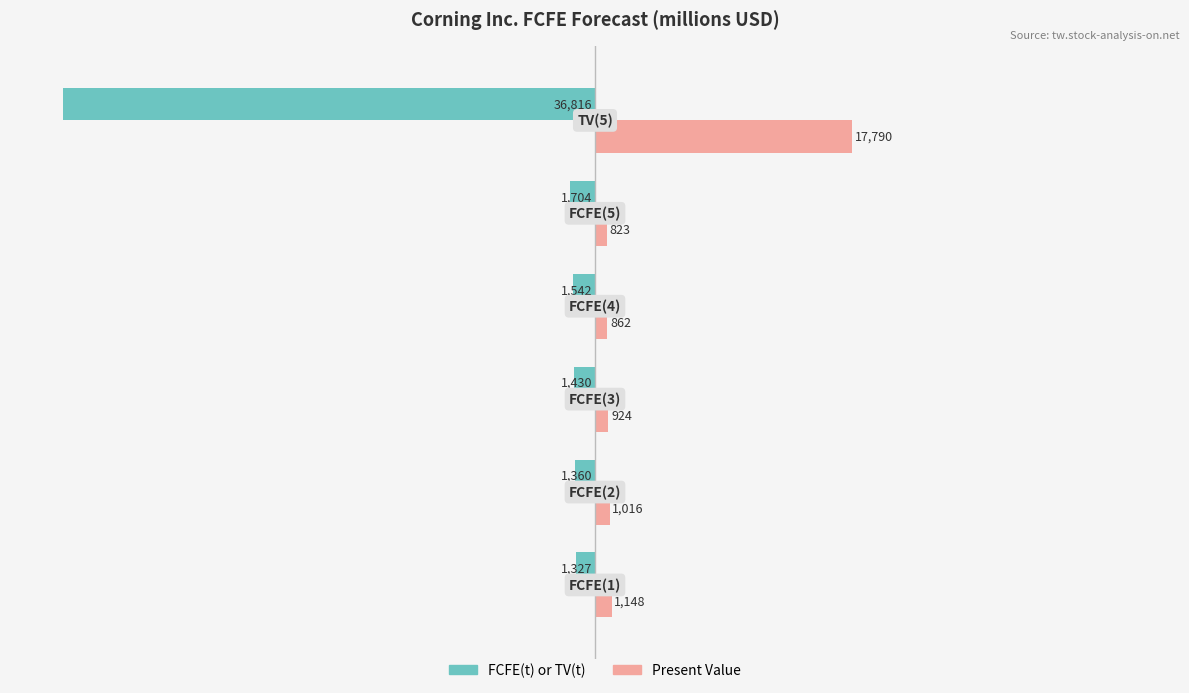

What are all the series names shown in the legend?

FCFE(t) or TV(t), Present Value